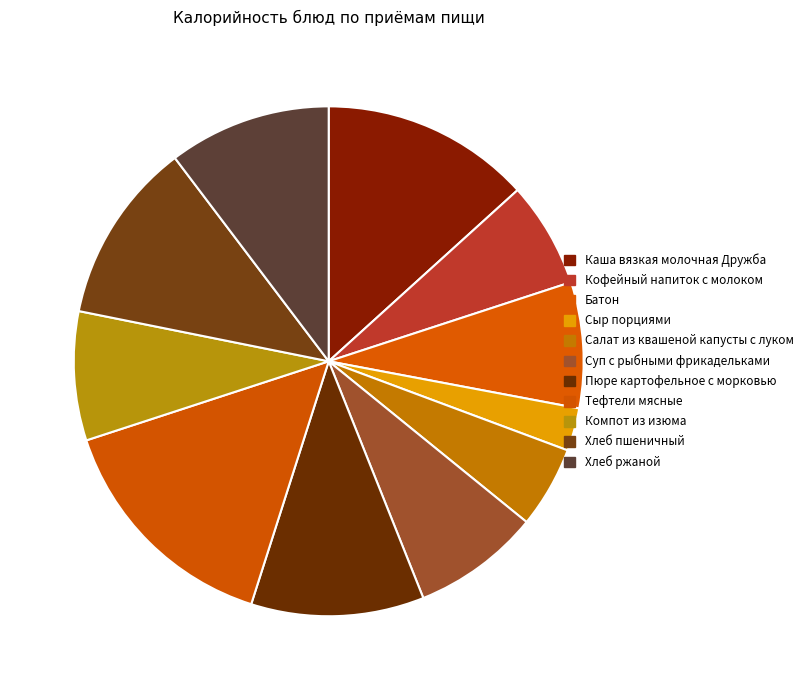

Which category has the smallest portion of the pie?

Сыр порциями